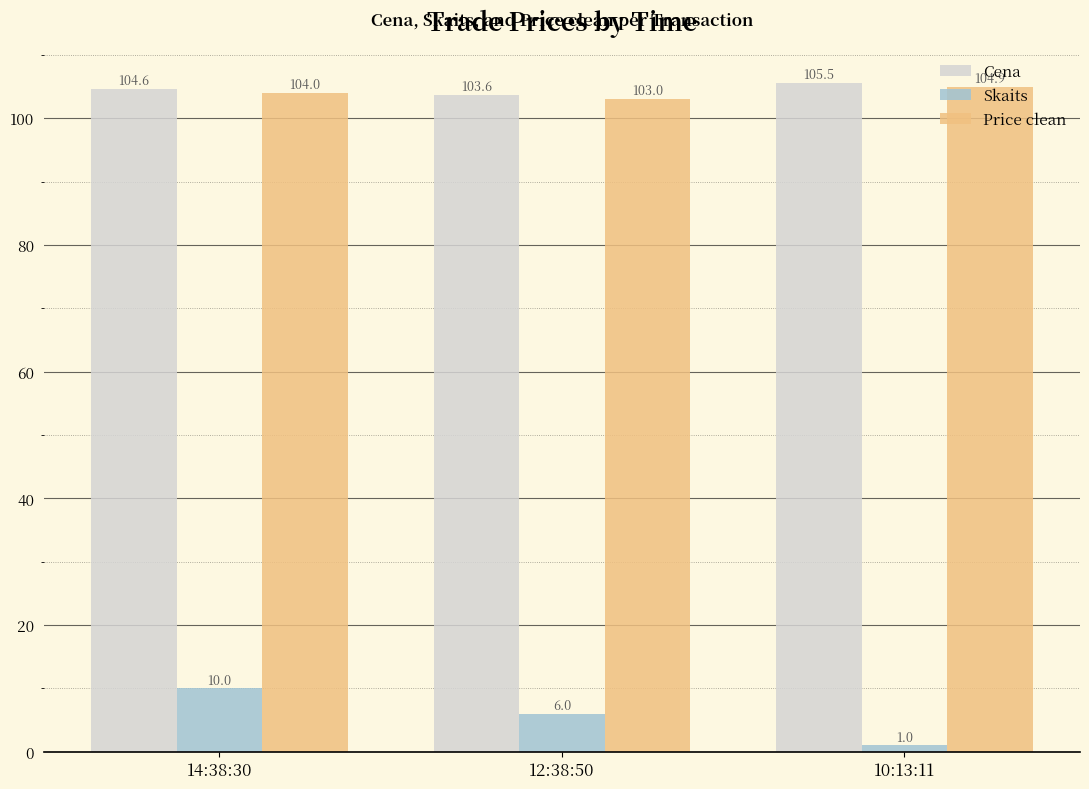

Reading right to left, extract all data points from this chart.

Cena: 10:13:11=105.5	12:38:50=103.6	14:38:30=104.6
Skaits: 10:13:11=1.0	12:38:50=6.0	14:38:30=10.0
Price clean: 10:13:11=104.9	12:38:50=103.0	14:38:30=104.0